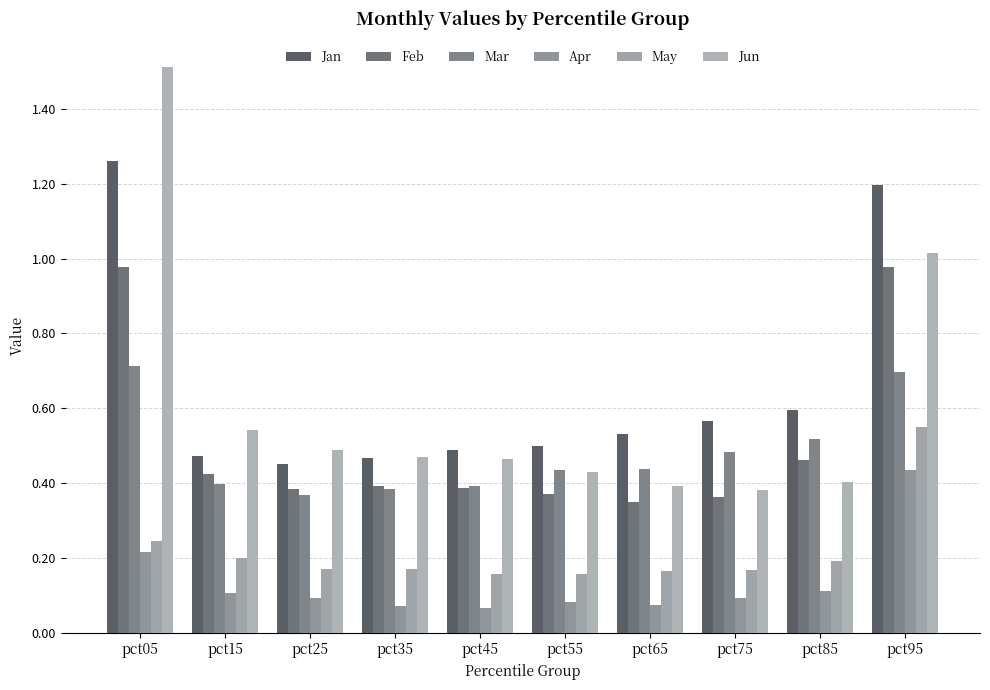

How many bars are there in each group?

6